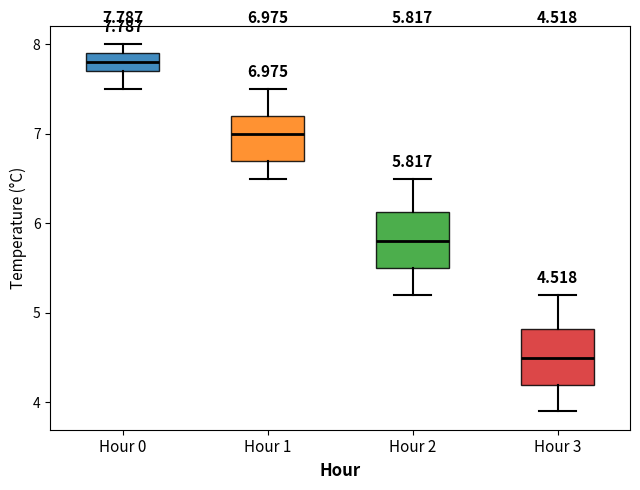

Which box's median line is the lowest?

Hour 3